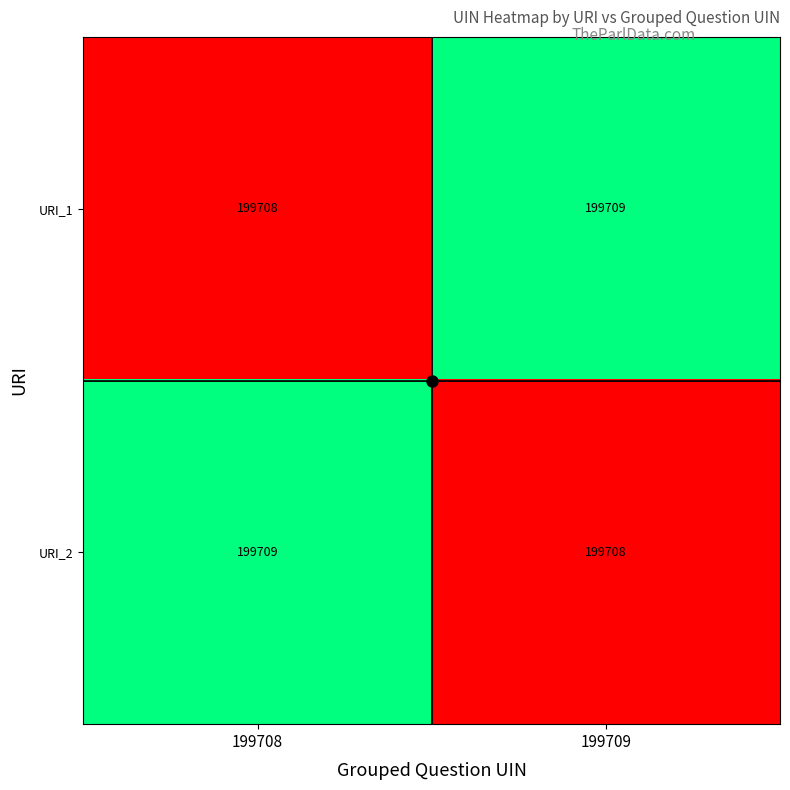

Is it true that URI_1 equals 199709 at 199709?

True